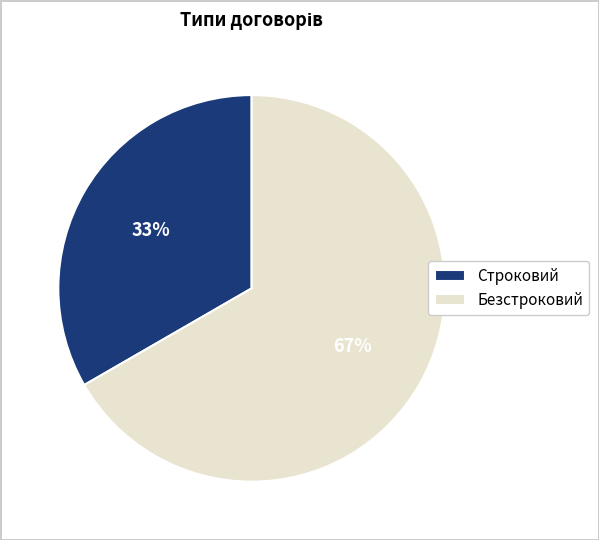

Count the number of slices in the pie.

2